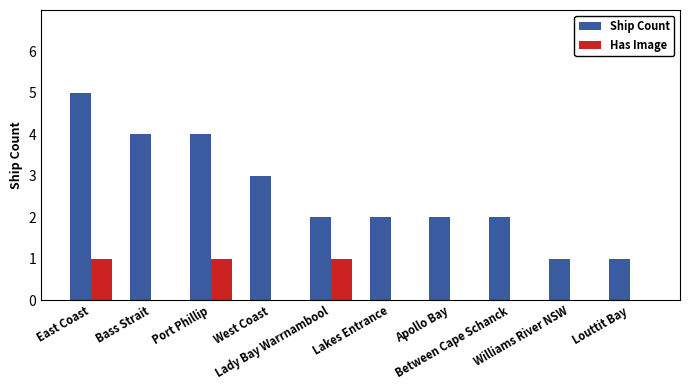

Which series changed the most between Bass Strait and Between Cape Schanck?

Ship Count